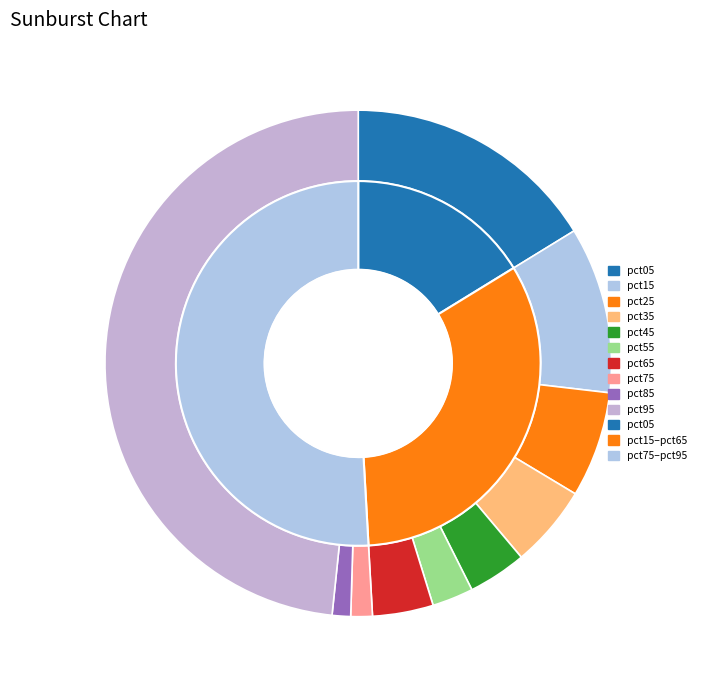

Is there any slice that represents more than half of the pie?

No